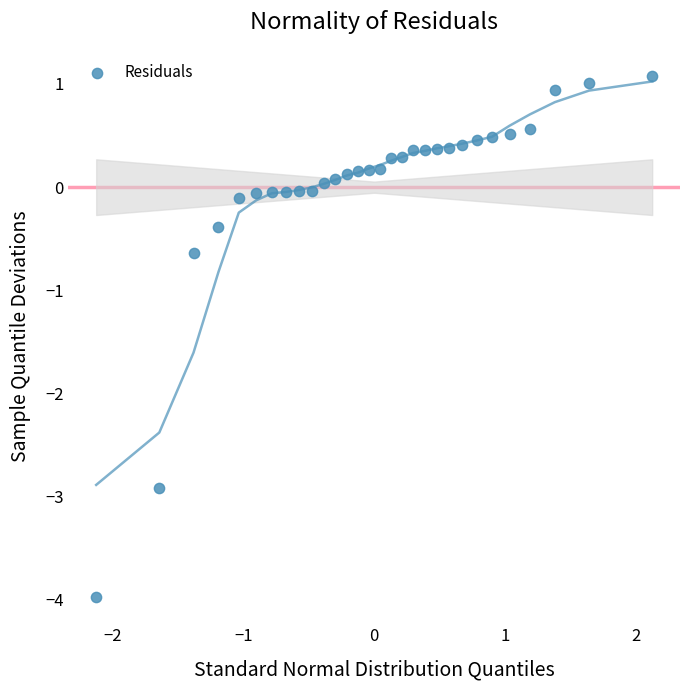

What Y value in the scatter plot is closest to -1?

-0.6